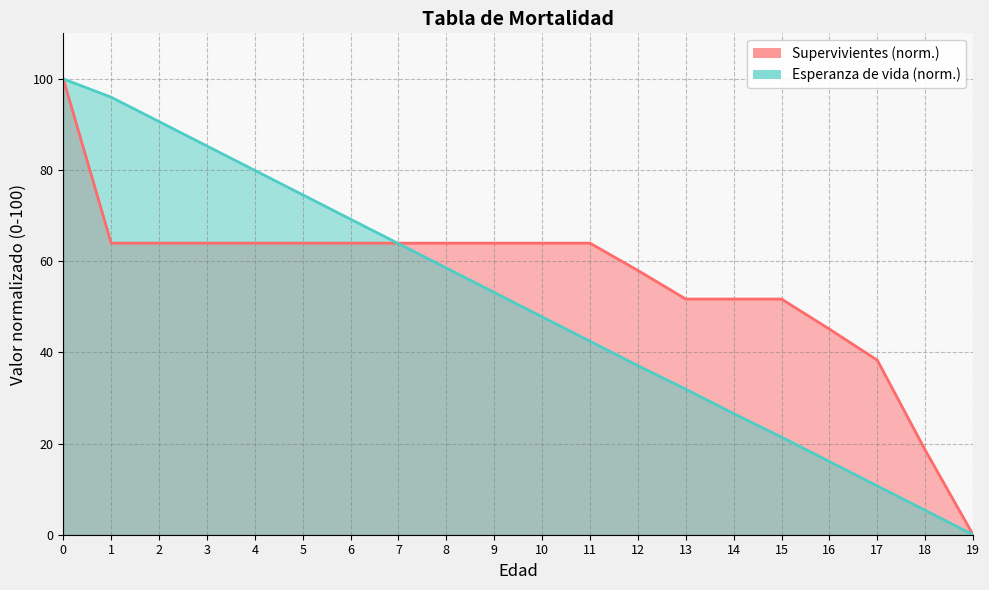

Between which two adjacent categories do Supervivientes and Esperanza de vida first intersect?

6 and 7